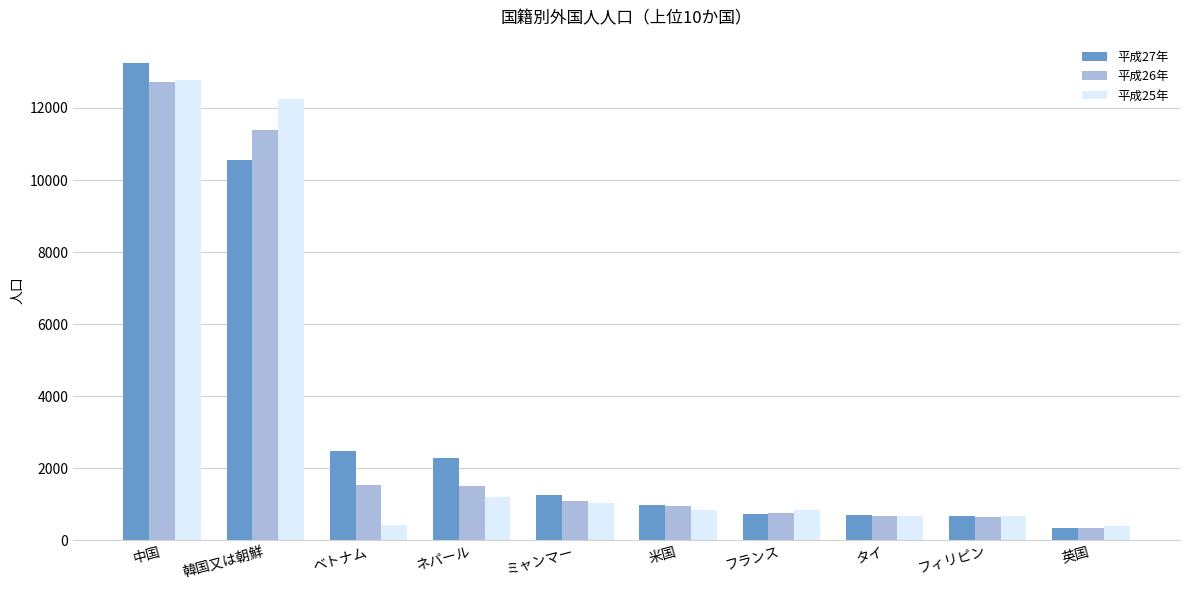

Which category has the highest value in the 平成27年 series?

中国